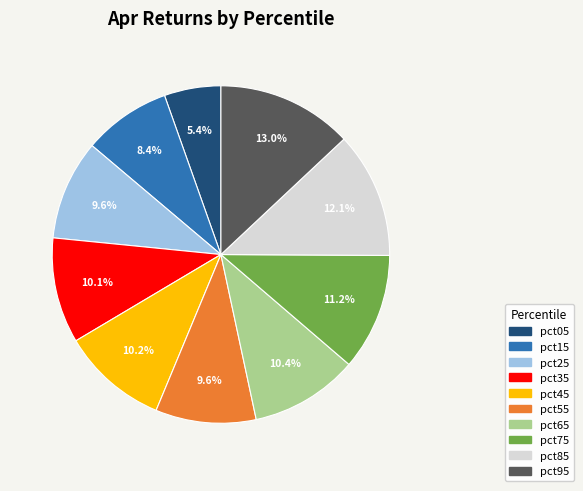

Count the number of slices in the pie.

10